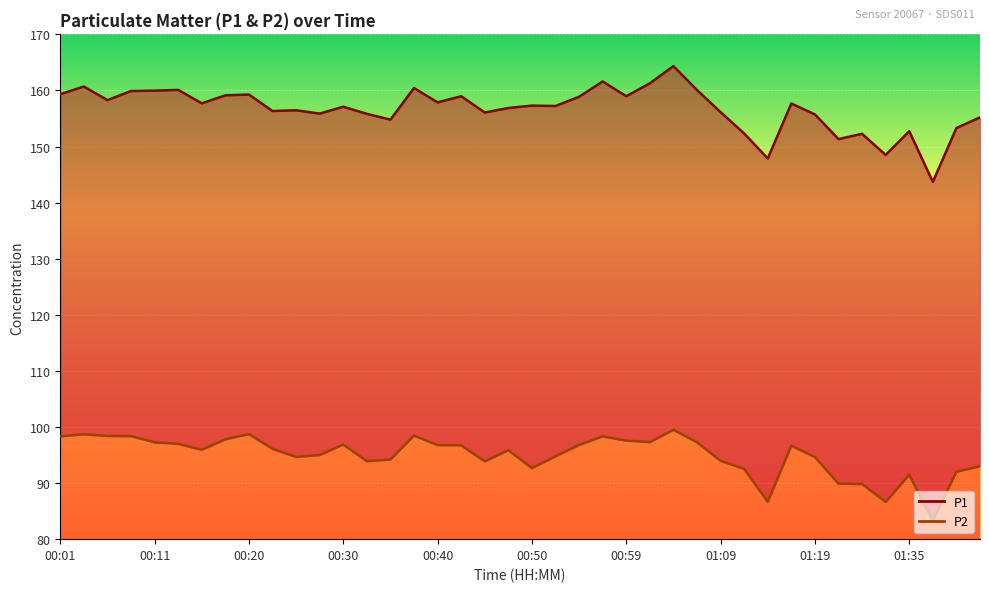

Between 00:11 and 00:50, which series saw the biggest shift?

P2